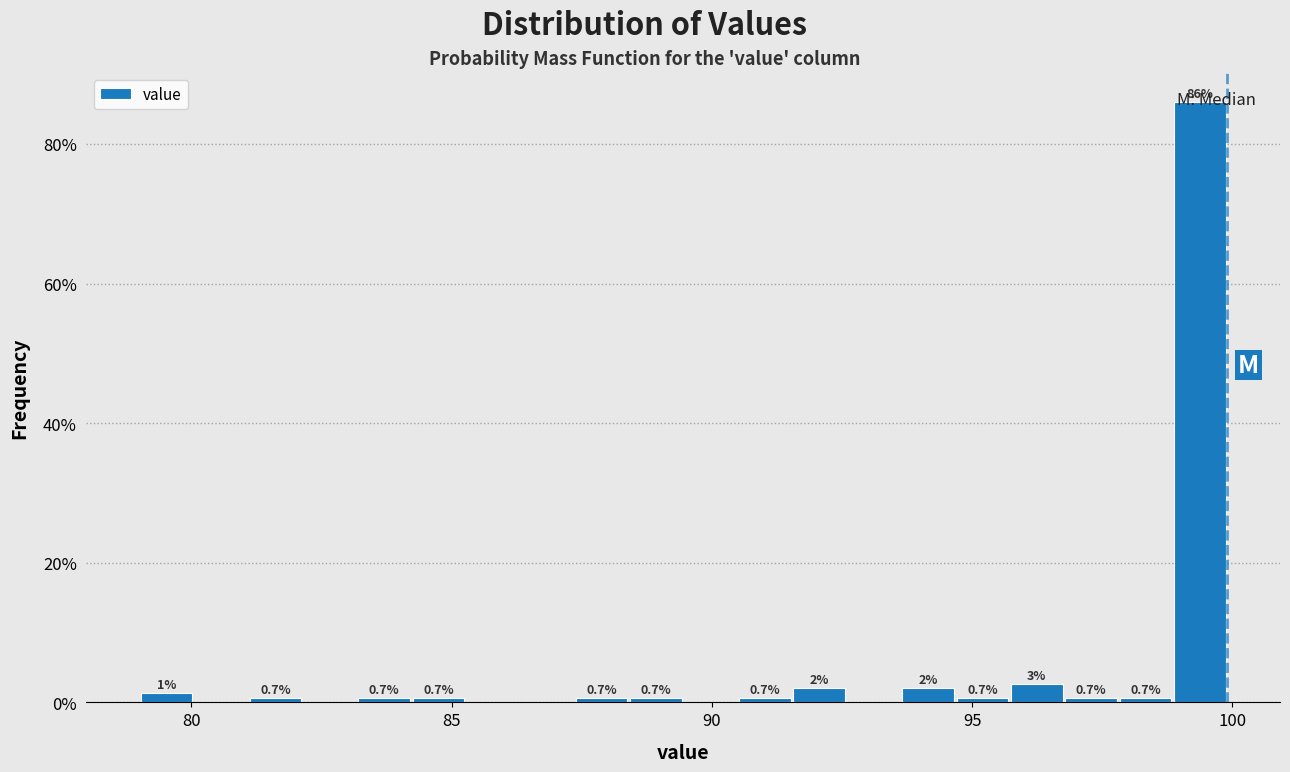

Around what value on the x-axis is the tallest bar? Give the approximate position of its centre, as read against the axis.

99.5